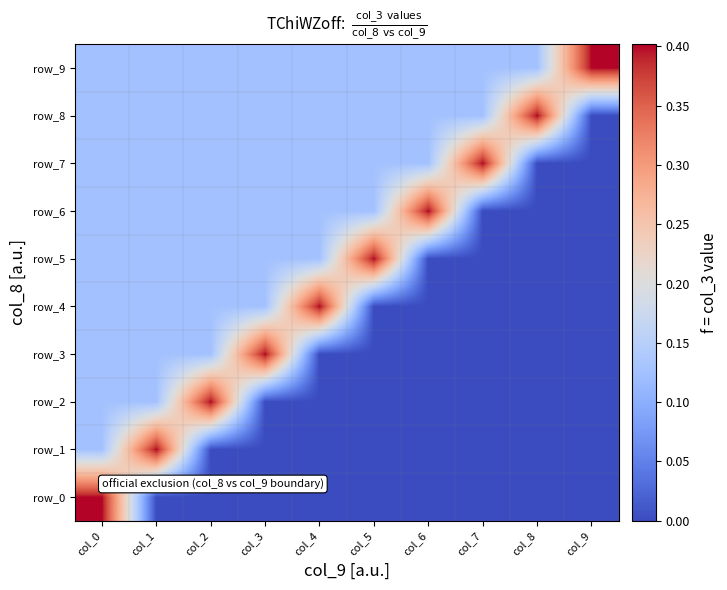

At which label is row_4 closest to 0?

col_5